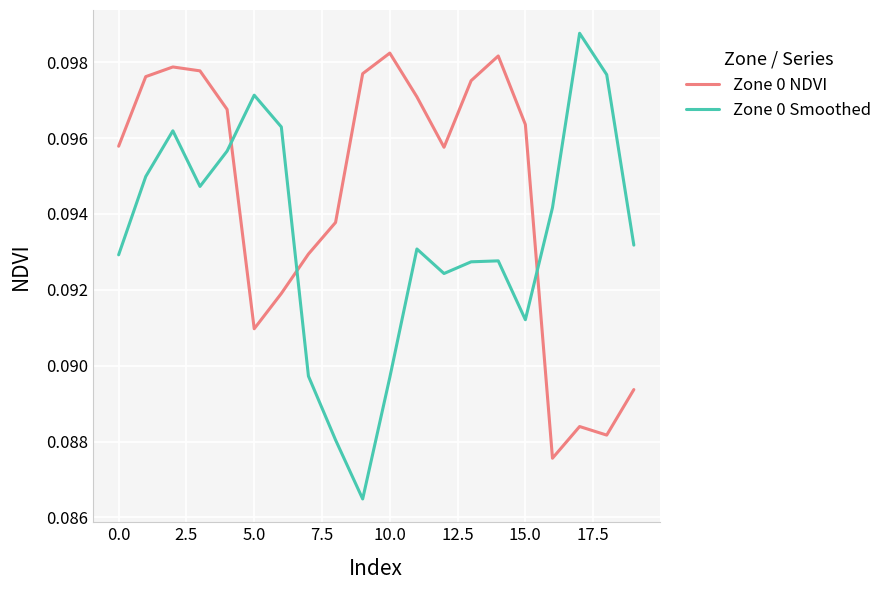

Rank the series by their maximum value, from highest to lowest.

Zone 0 Smoothed, Zone 0 NDVI